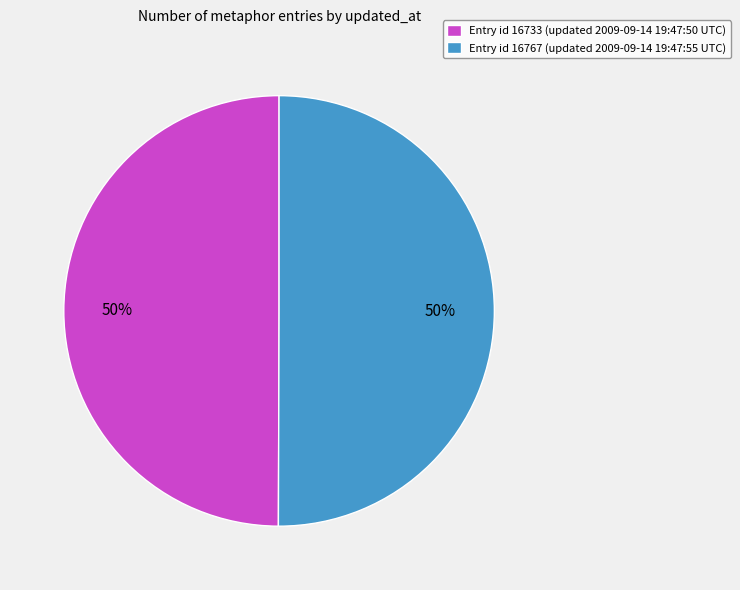

Is it true that Entry id 16733 (updated 2009-09-14 19:47:50 UTC) is 50% of the pie?

True